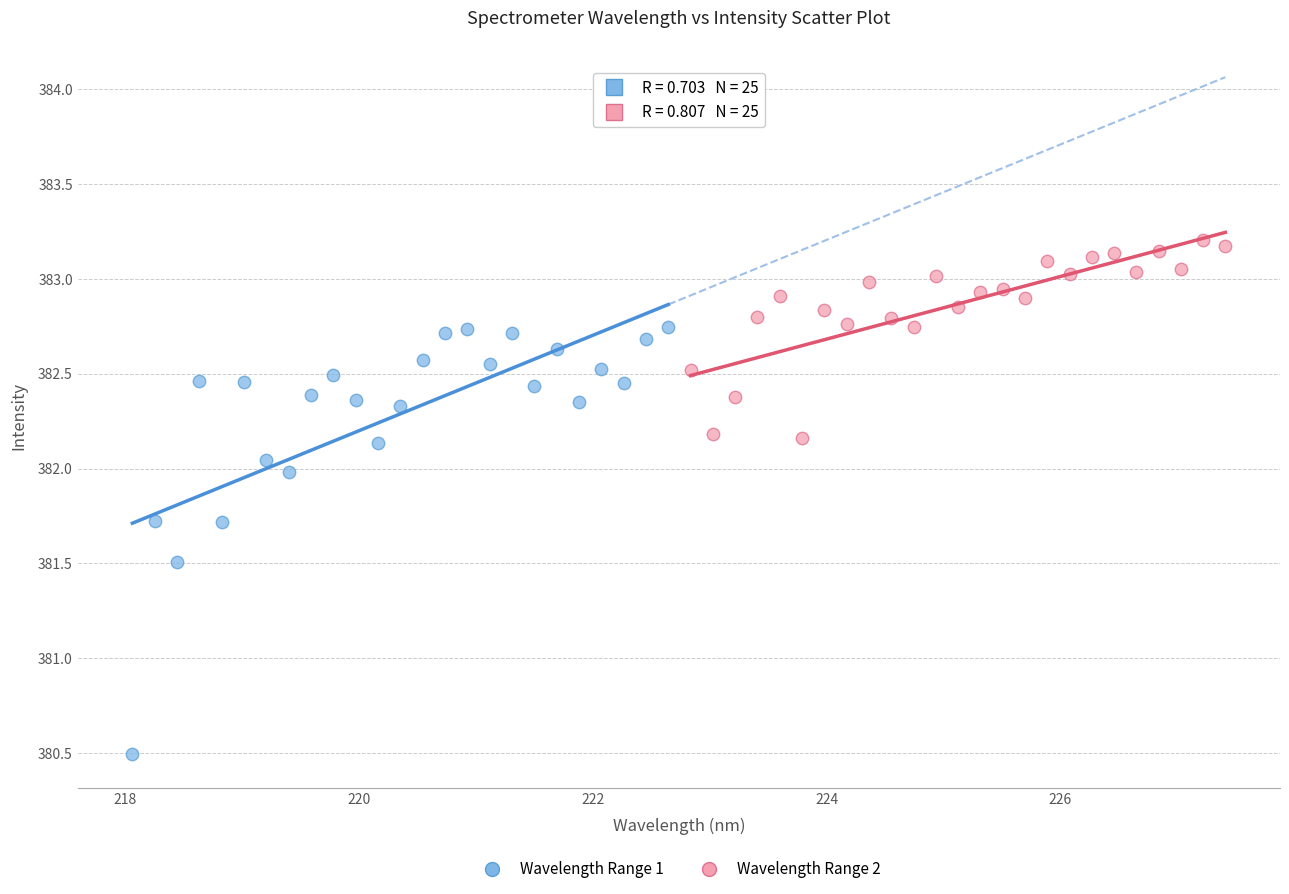

Which series contains the lowest Y value?

Wavelength Range 1